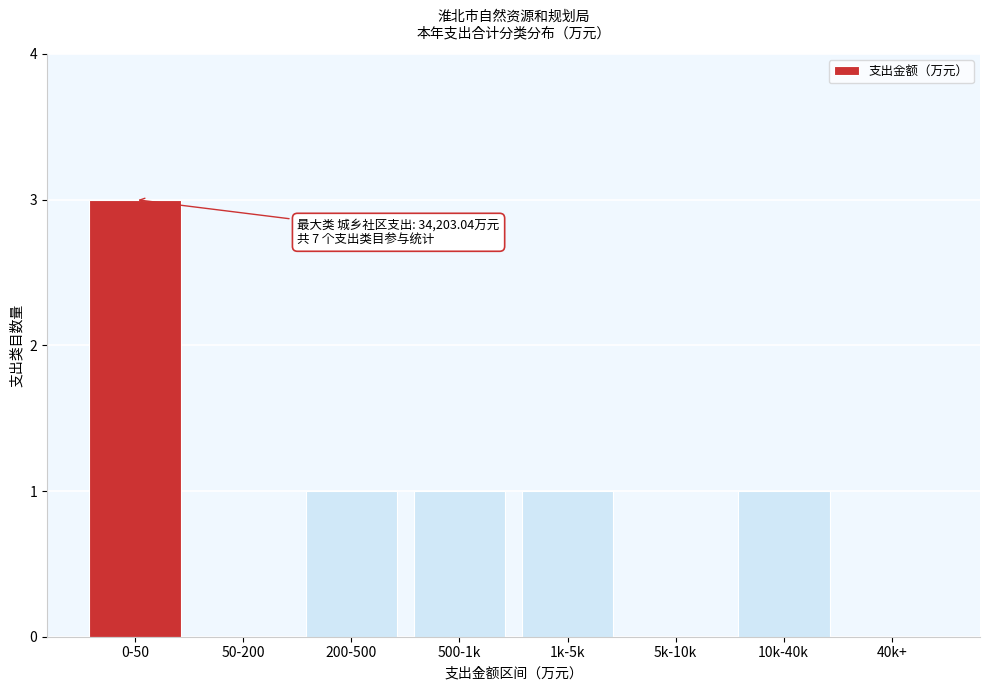

Reading right to left, what are all the values shown in this chart?

40k+=0	10k-40k=1	5k-10k=0	1k-5k=1	500-1k=1	200-500=1	50-200=0	0-50=3